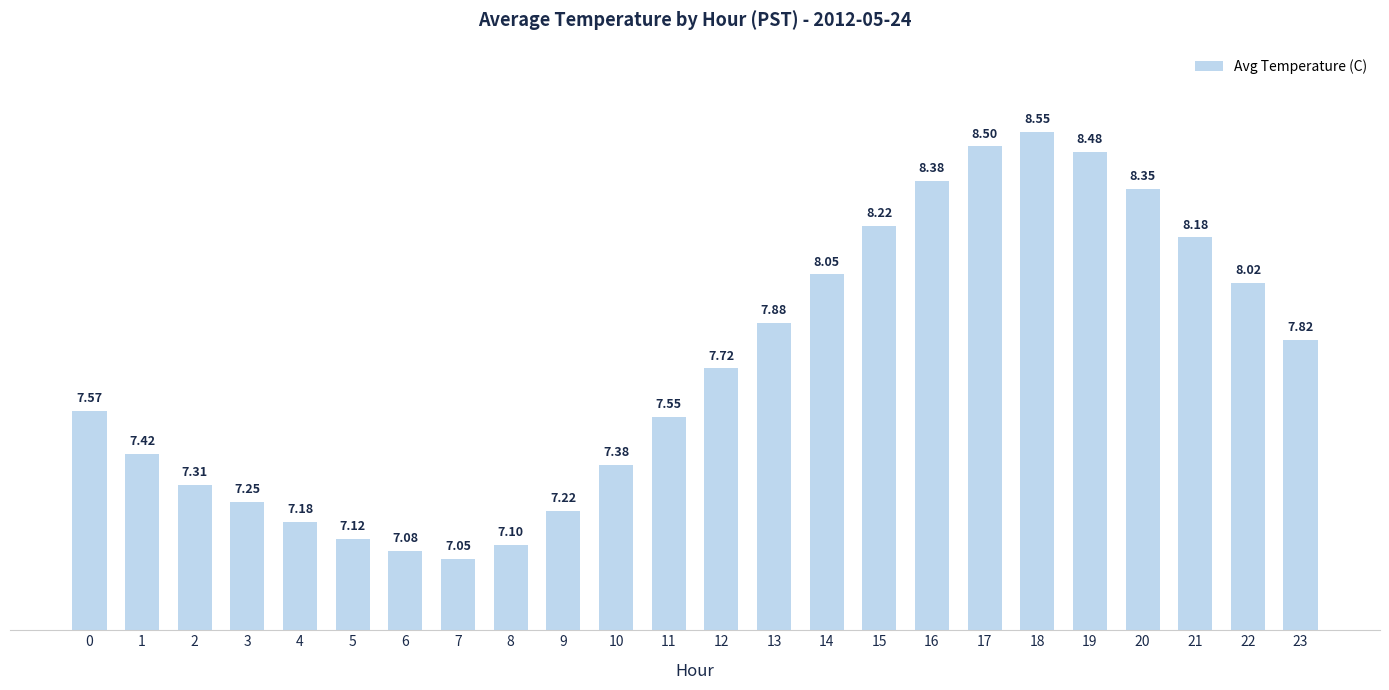

Approximately how many times larger is the value at 16 compared to 9?

1.2